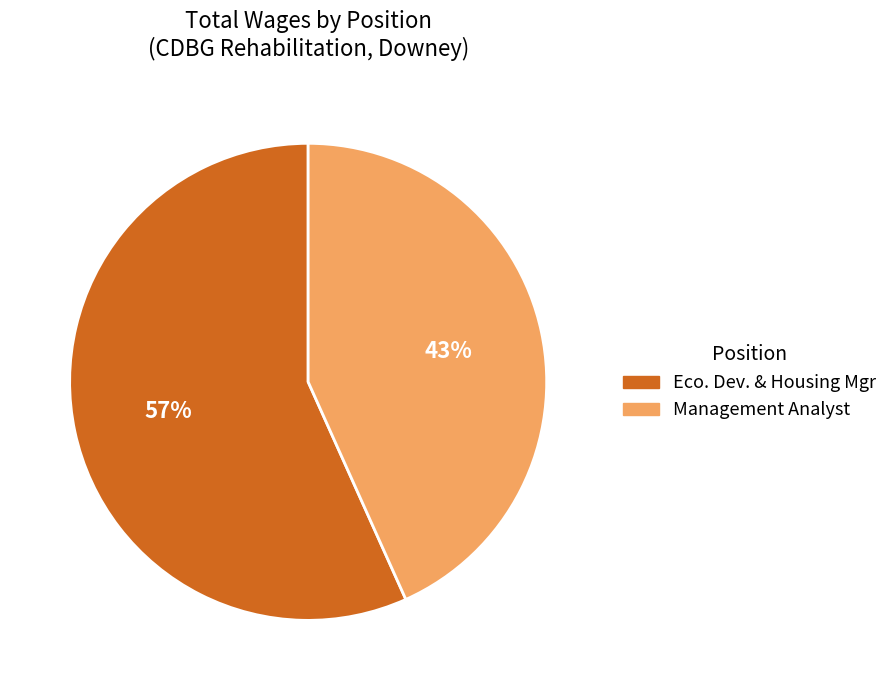

How many segments does this pie chart have?

2